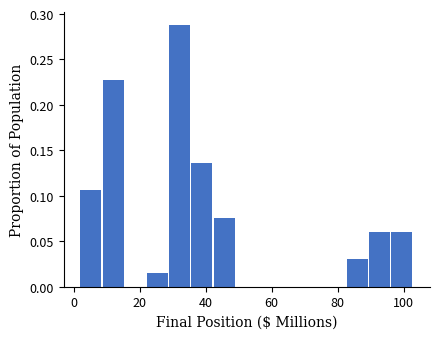

Read against the x-axis, roughly where is the centre of the tallest bar?

32